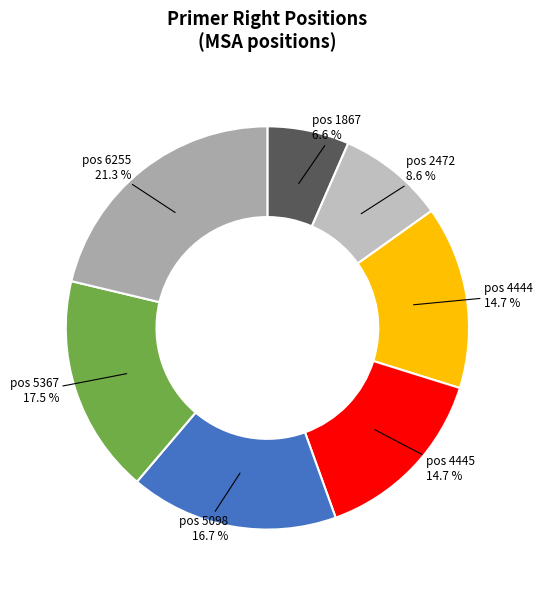

Count the number of slices in the pie.

7